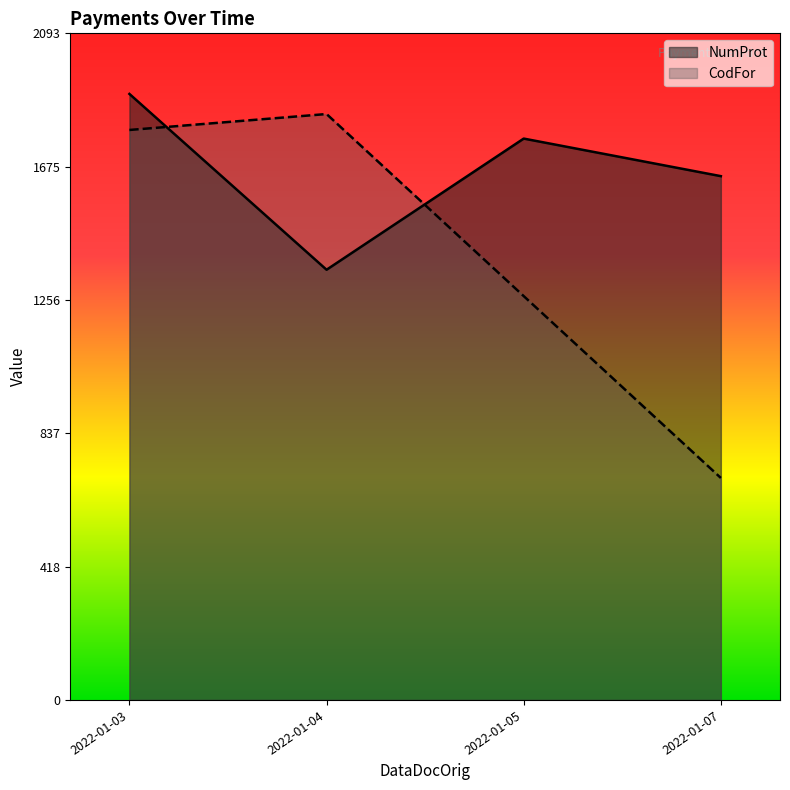

Which series ends up on top after the final intersection of NumProt and CodFor?

NumProt